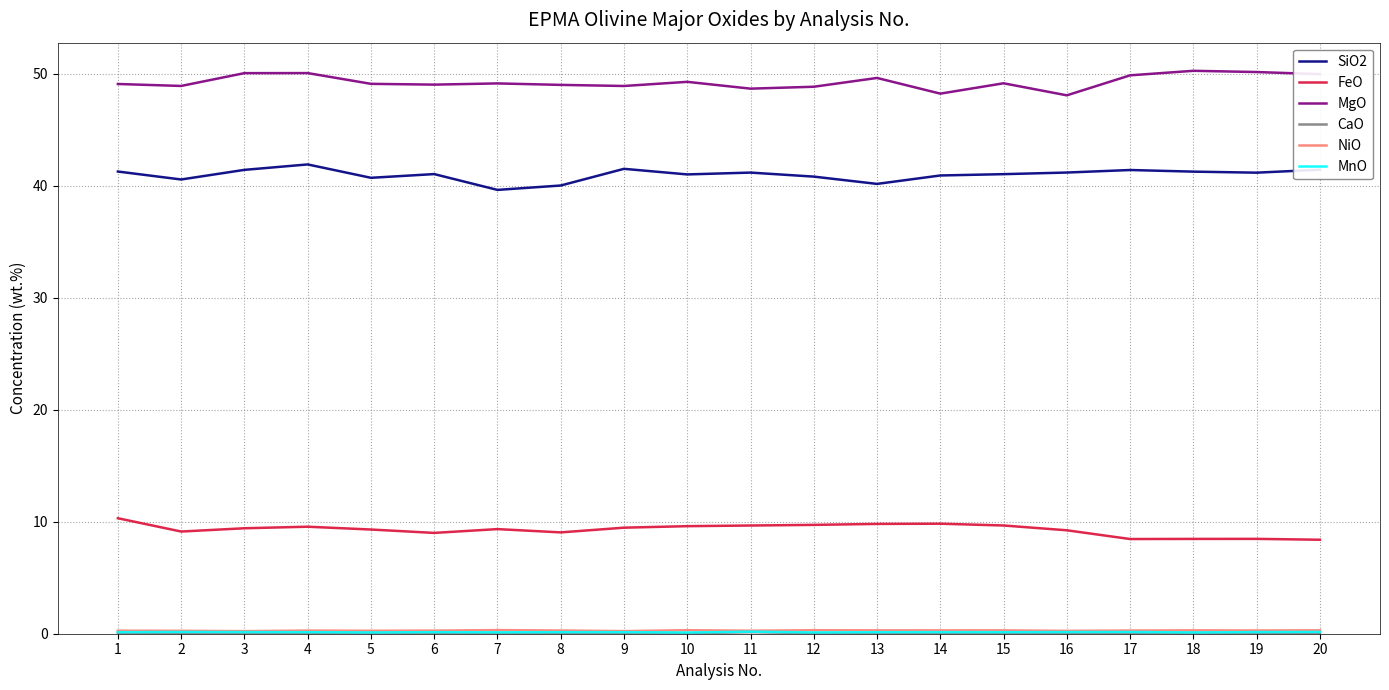

What is the maximum value shown in the chart?

50.3